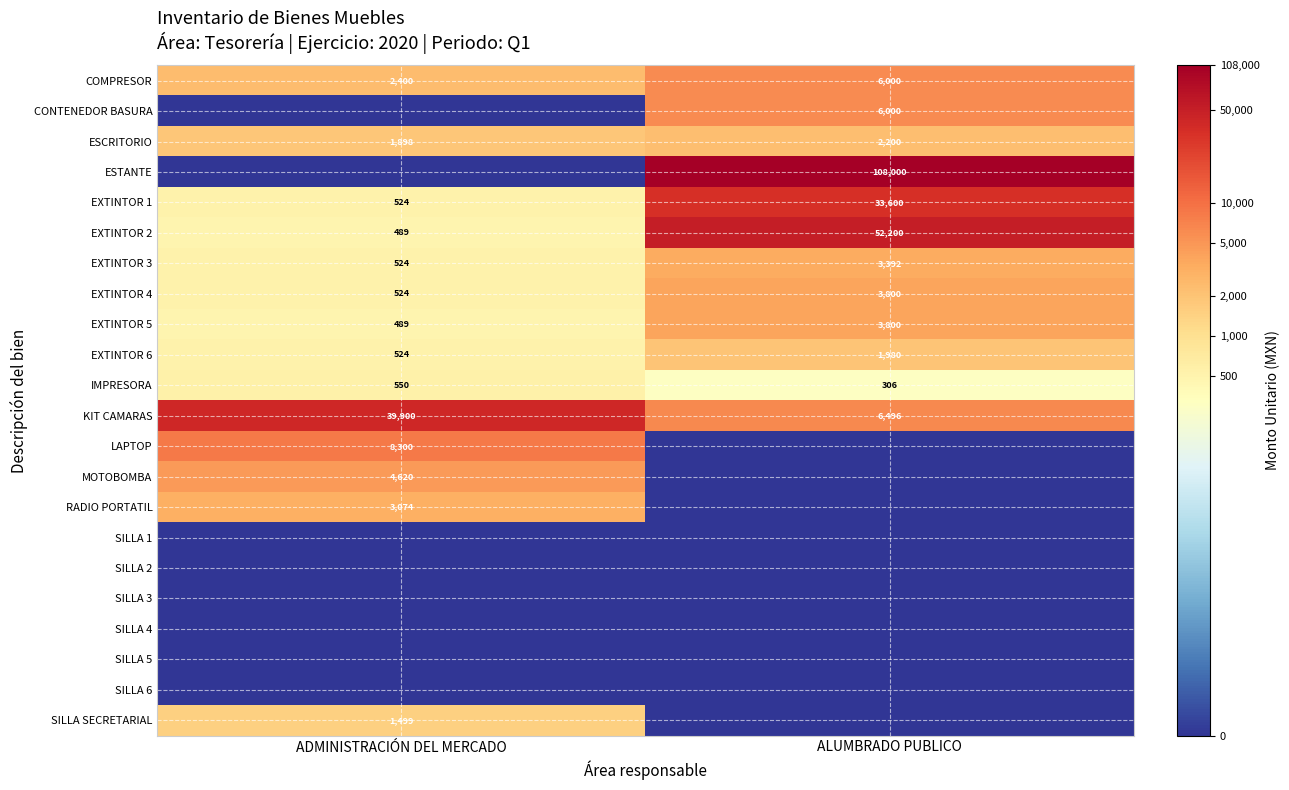

Is the value of EXTINTOR 4 at ADMINISTRACIÓN DEL MERCADO greater than the value of EXTINTOR 2 at ALUMBRADO PUBLICO?

No